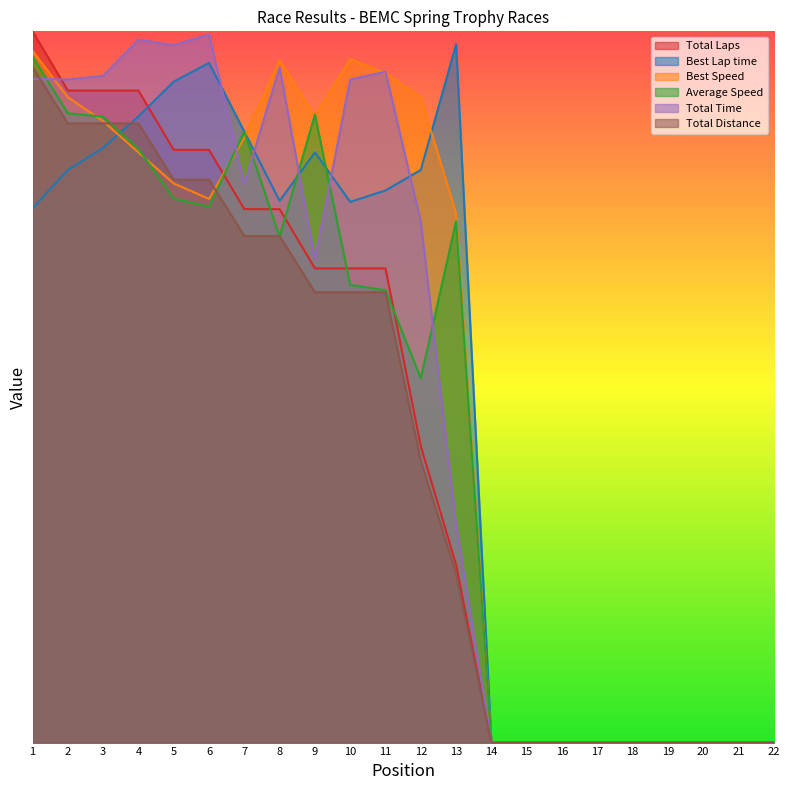

True or false: Best Speed has a value of 208.6 at 9.

False